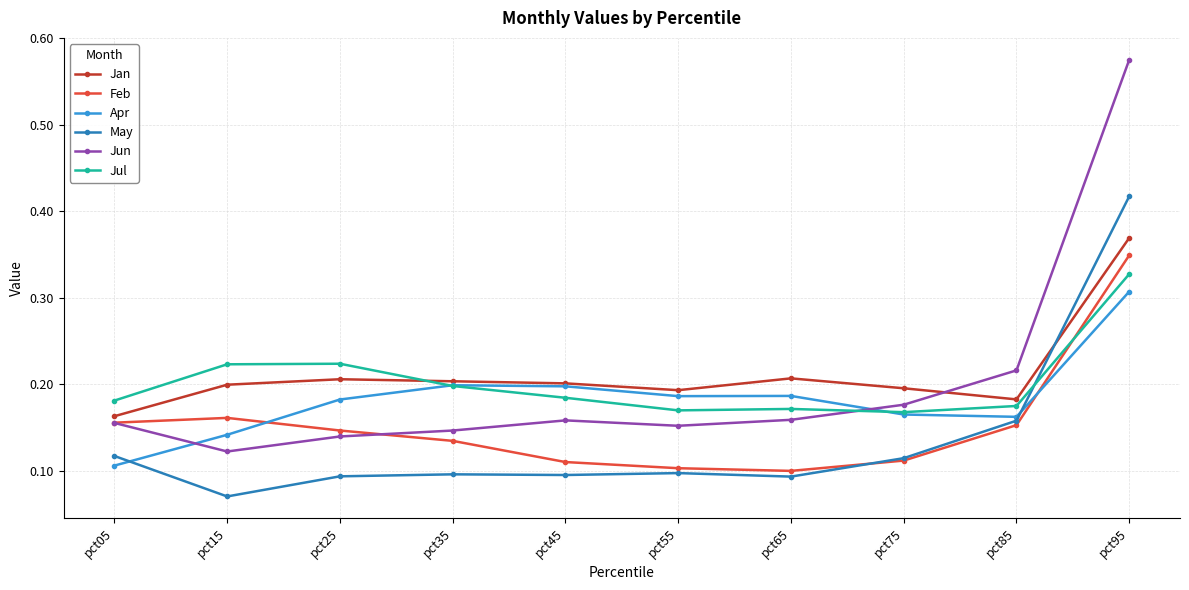

Which label corresponds to the largest value in the chart?

pct95